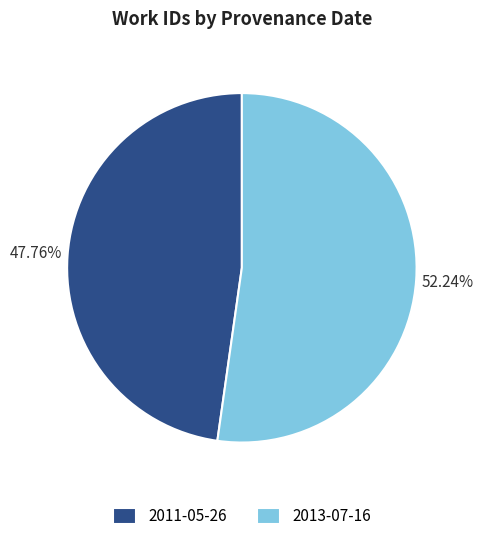

What percentage is NOT represented by 2011-05-26?

52.2%